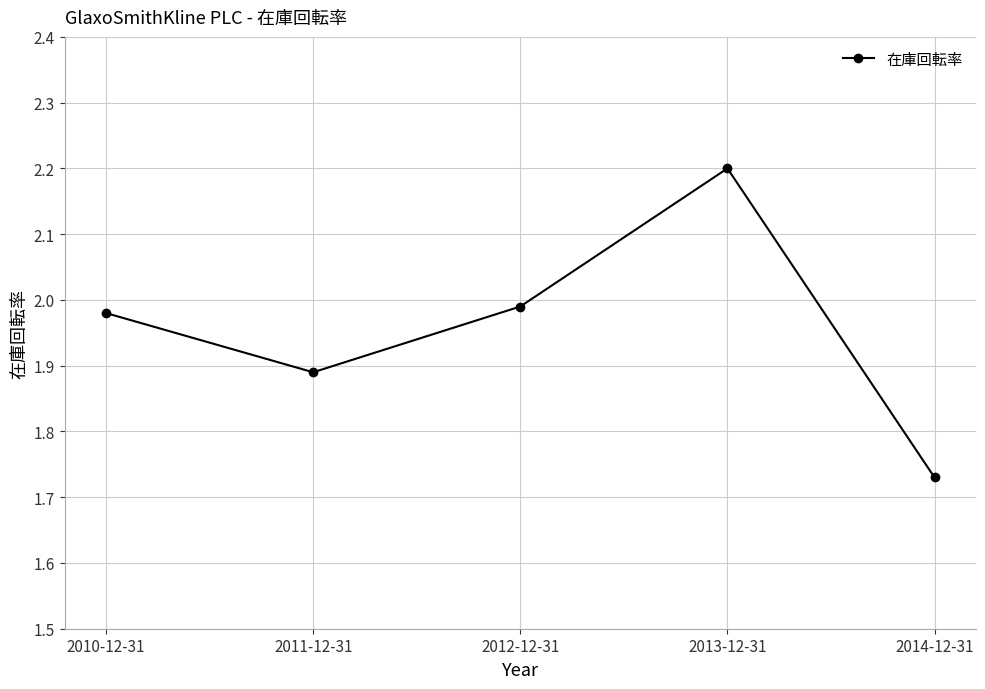

Is it true that the value at 2011-12-31 is 2.9?

False